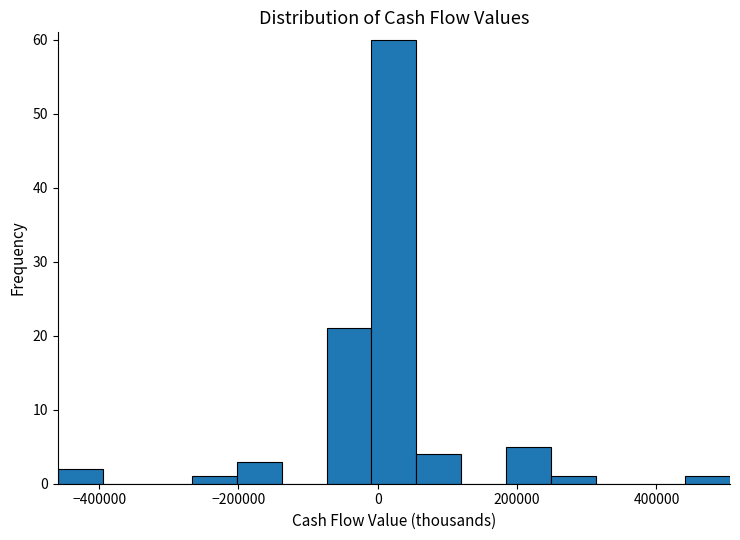

Read against the x-axis, roughly where is the centre of the tallest bar?

20000